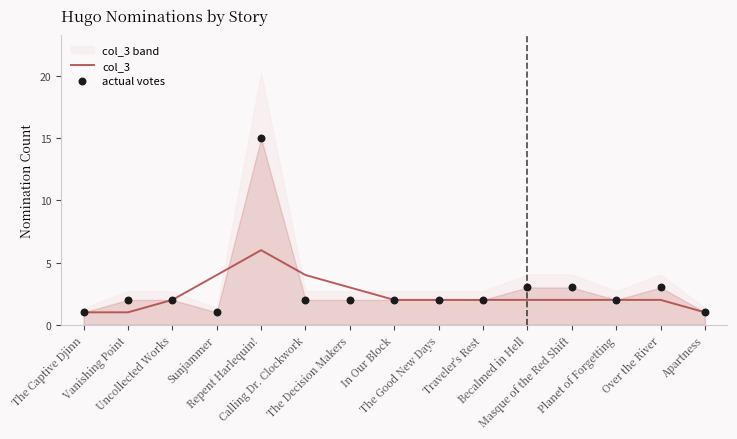

Which series has the largest total across all categories?

actual votes